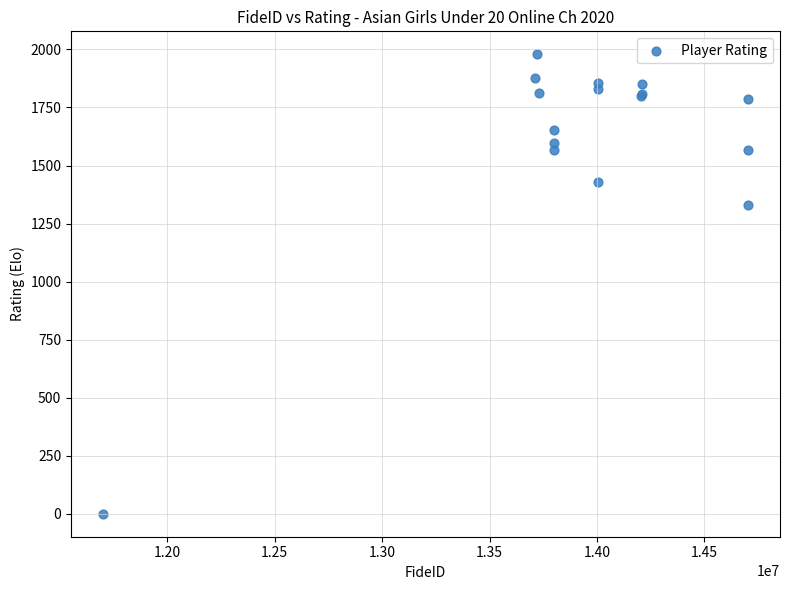

What Y value in the scatter plot is closest to 989?

1329